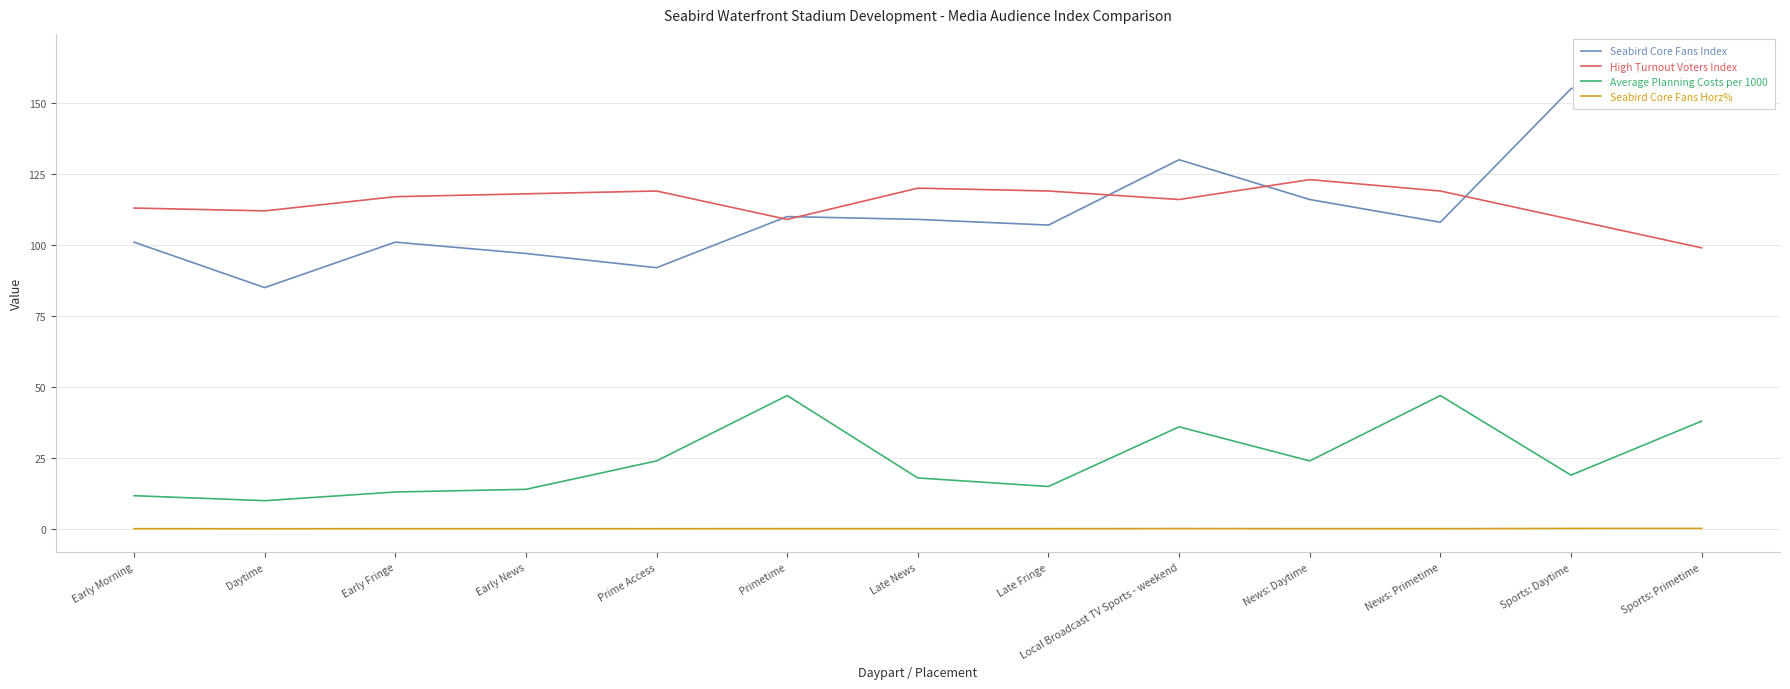

What is the difference between the second highest and second lowest values in the Seabird Core Fans Index series?

63.0